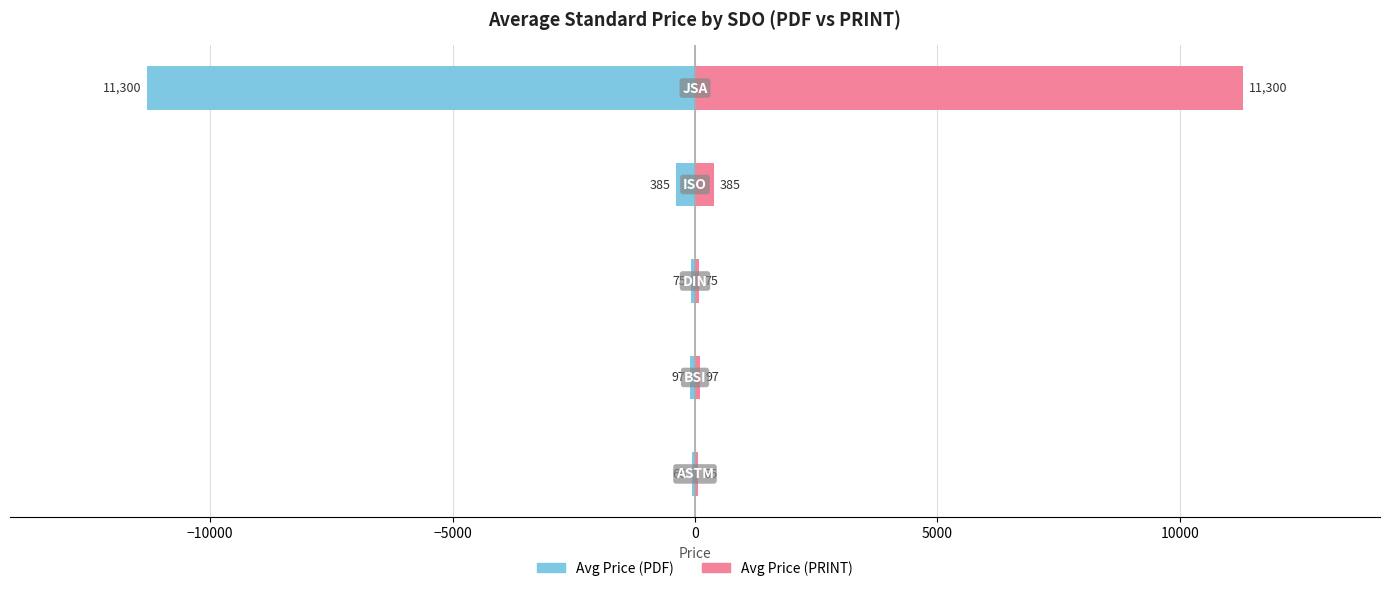

Which series has the widest spread of values?

Avg Price (PDF)